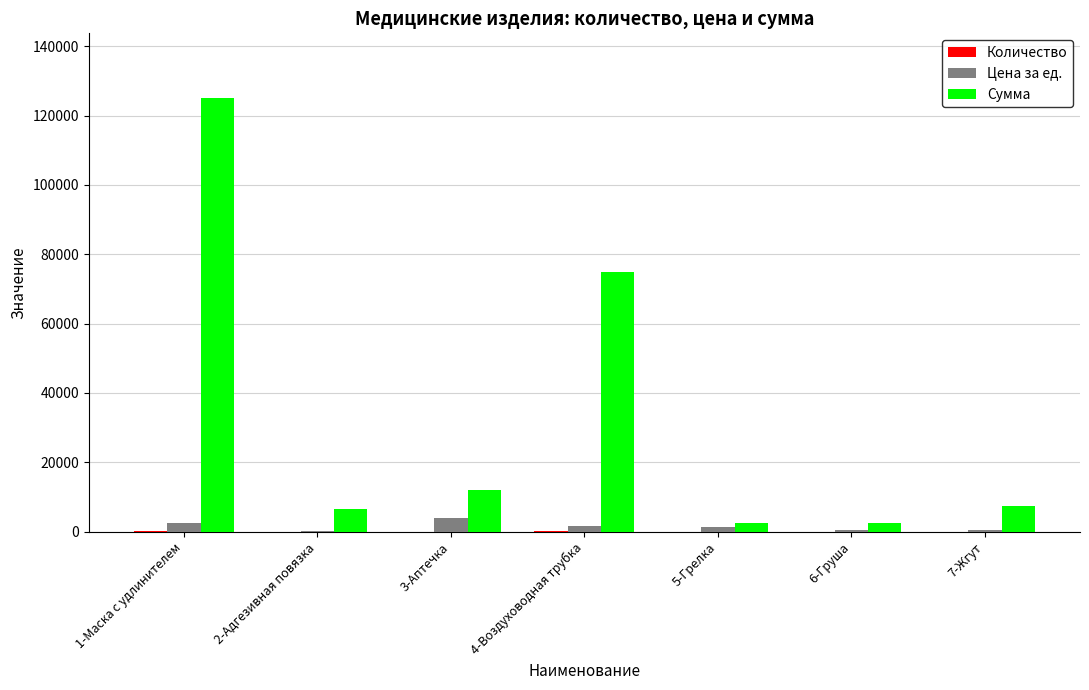

Which series has the largest total across all categories?

Сумма